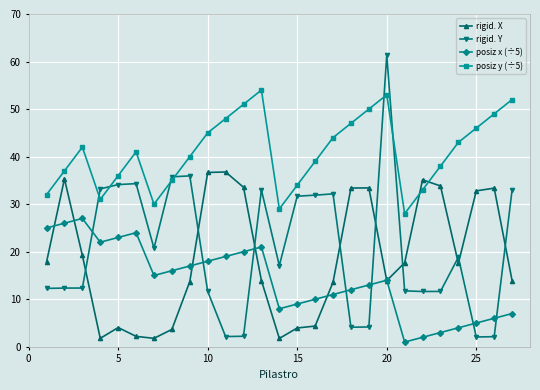

What is the value of the posiz x (÷5) point at the 22nd from the left?

2.0